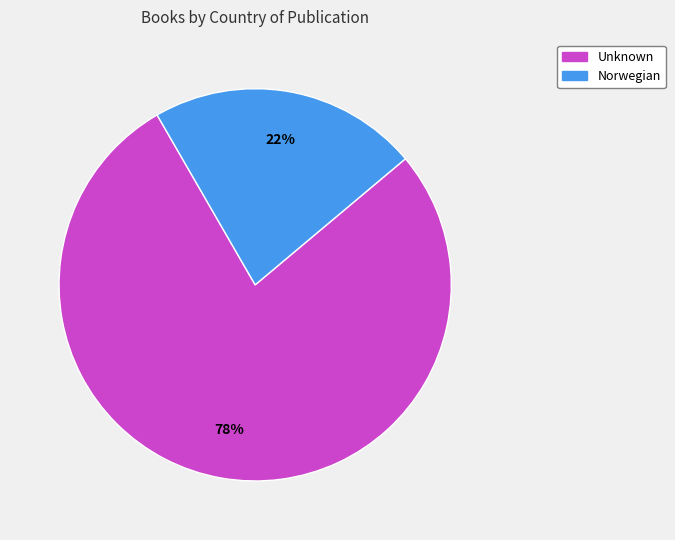

To the nearest percent, what is the combined percentage of Unknown and Norwegian?

100%